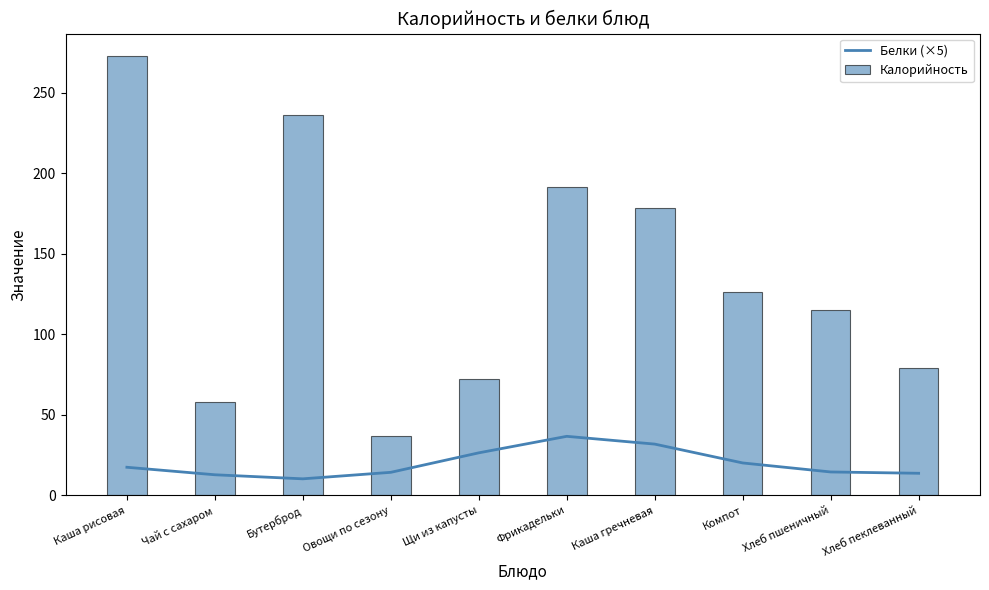

Reading right to left, list all the values displayed in this chart.

Белки (×5): Хлеб пеклеванный=13.8	Хлеб пшеничный=14.6	Компот=20.2	Каша гречневая=31.9	Фрикадельки=36.7	Щи из капусты=26.4	Овощи по сезону=14.4	Бутерброд=10.3	Чай с сахаром=12.8	Каша рисовая=17.5
Калорийность: Хлеб пеклеванный=79.2	Хлеб пшеничный=114.8	Компот=126.5	Каша гречневая=178.2	Фрикадельки=191.4	Щи из капусты=72.2	Овощи по сезону=37.0	Бутерброд=236.0	Чай с сахаром=58.0	Каша рисовая=273.0